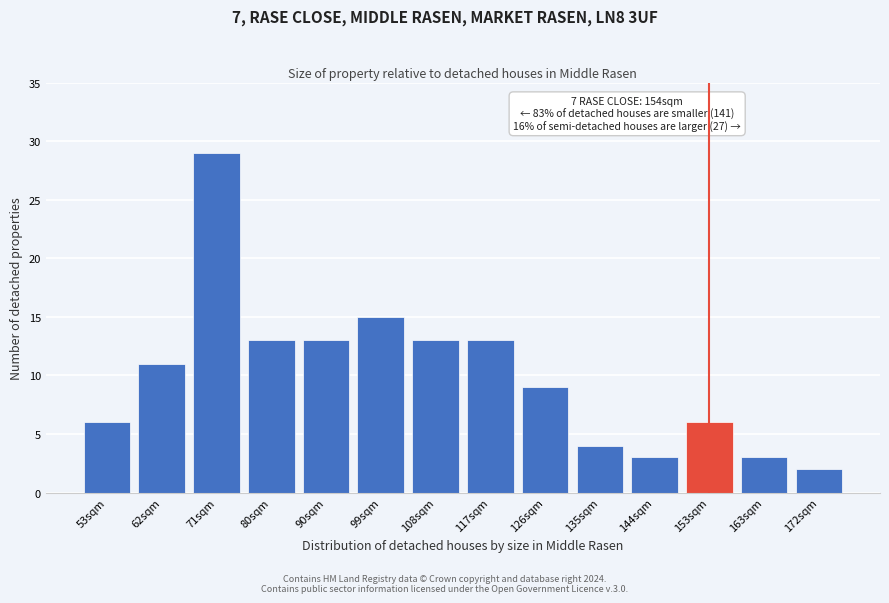

Reading left to right, what are all the values shown in this chart?

53sqm=6	62sqm=11	71sqm=29	80sqm=13	90sqm=13	99sqm=15	108sqm=13	117sqm=13	126sqm=9	135sqm=4	144sqm=3	153sqm=6	163sqm=3	172sqm=2